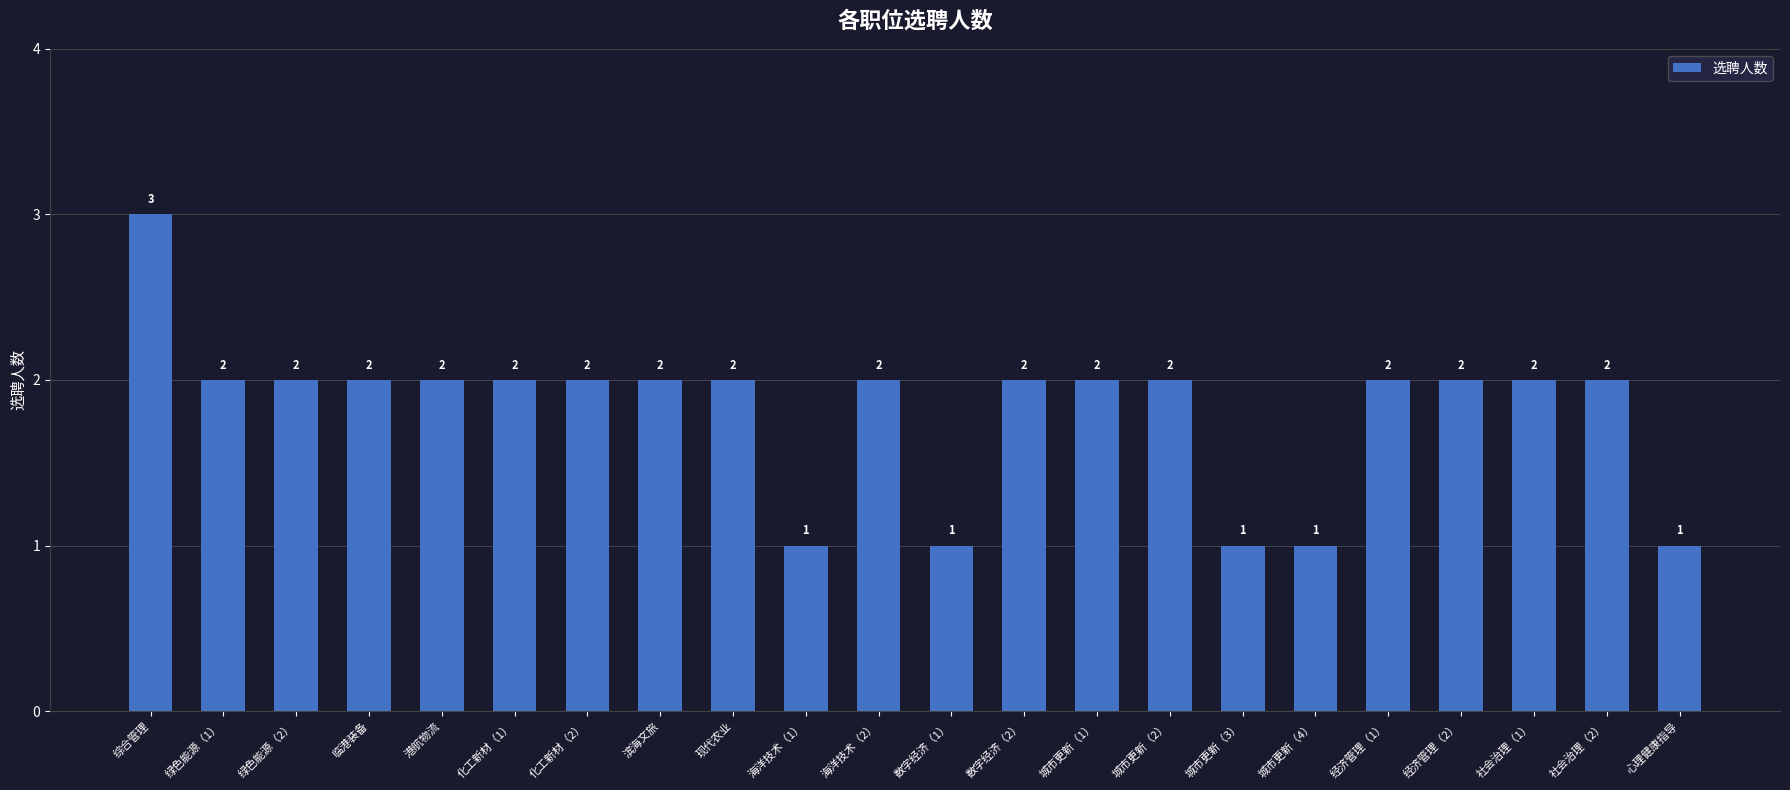

Does the chart contain stacked bars?

No